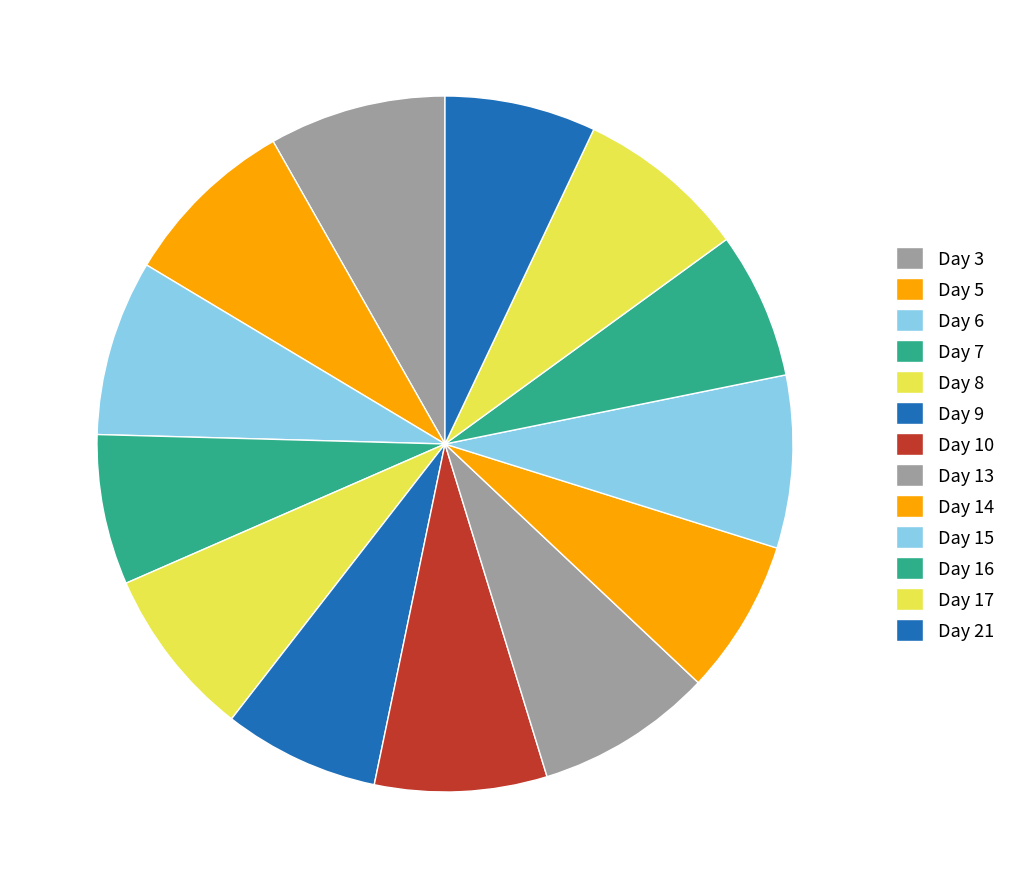

What portion of the pie excludes Day 3?

91.8%